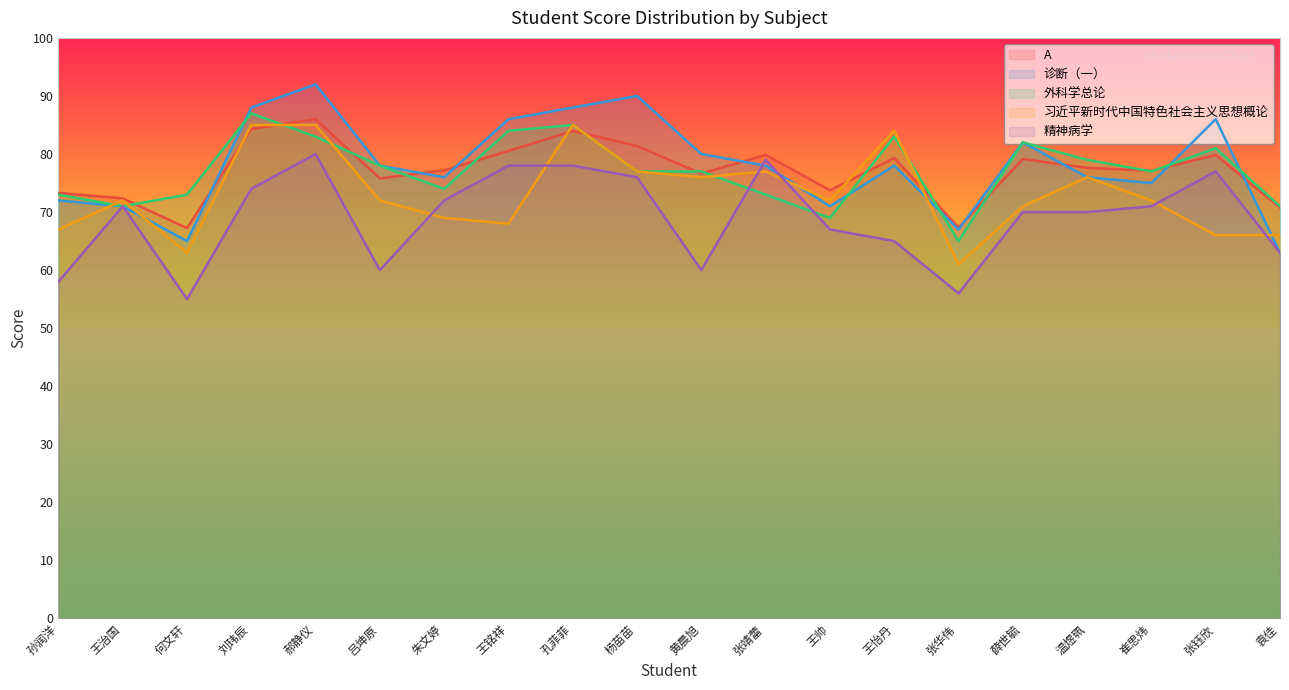

What is the value of the 精神病学 point at the 1st from the left?

58.0